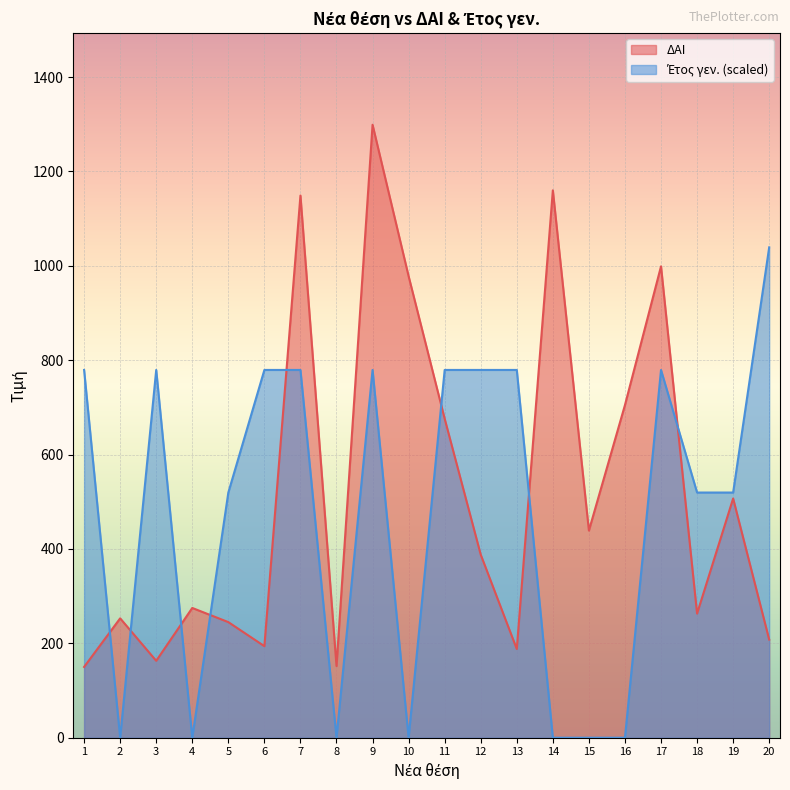

Reading right to left, what are all the values shown in this chart?

ΔΑΙ: 20=208.0	19=507.0	18=263.0	17=999.0	16=705.0	15=439.0	14=1160.0	13=188.0	12=388.0	11=676.0	10=978.0	9=1299.0	8=152.0	7=1149.0	6=194.0	5=245.0	4=275.0	3=163.0	2=253.0	1=150.0
Έτος γεν.: 20=1039.2	19=519.6	18=519.6	17=779.4	16=0.0	15=0.0	14=0.0	13=779.4	12=779.4	11=779.4	10=0.0	9=779.4	8=0.0	7=779.4	6=779.4	5=519.6	4=0.0	3=779.4	2=0.0	1=779.4